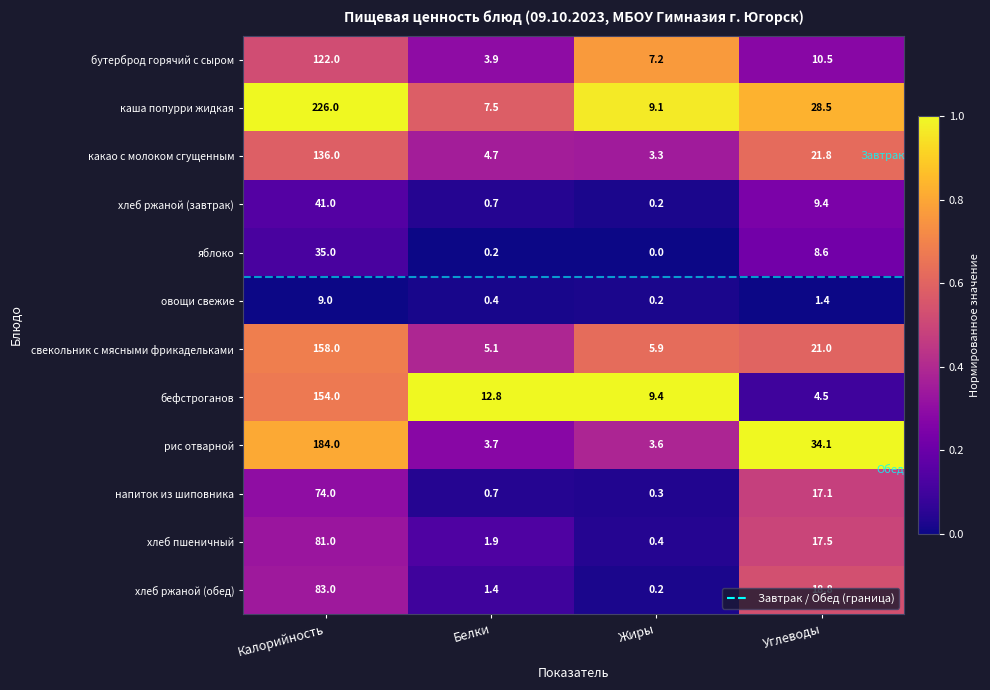

What is the lowest value of the бутерброд горячий с сыром series?

3.9